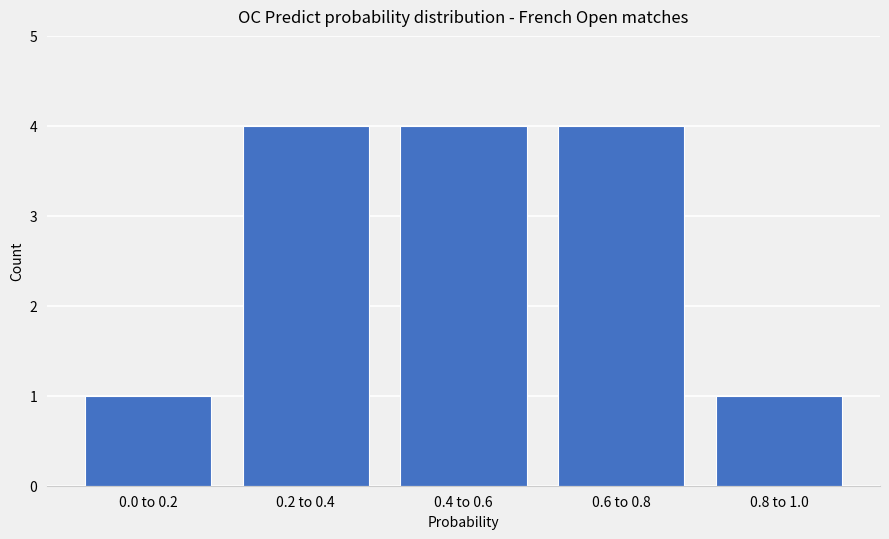

Reading left to right, transcribe all the data shown in this chart.

0.0 to 0.2=1	0.2 to 0.4=4	0.4 to 0.6=4	0.6 to 0.8=4	0.8 to 1.0=1